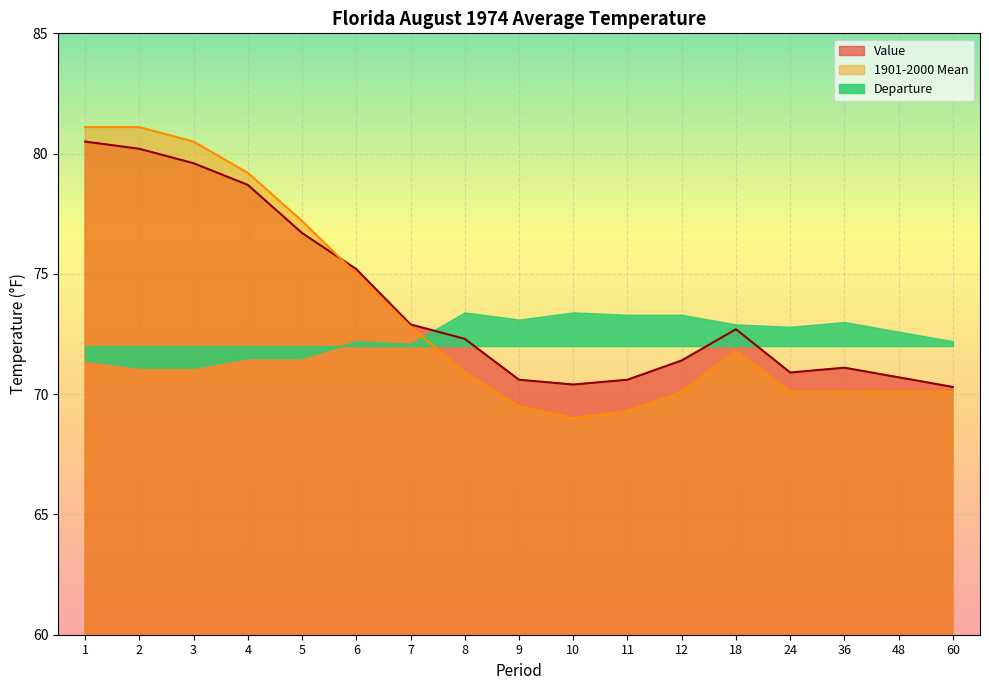

How many categories are shown in the chart?

17